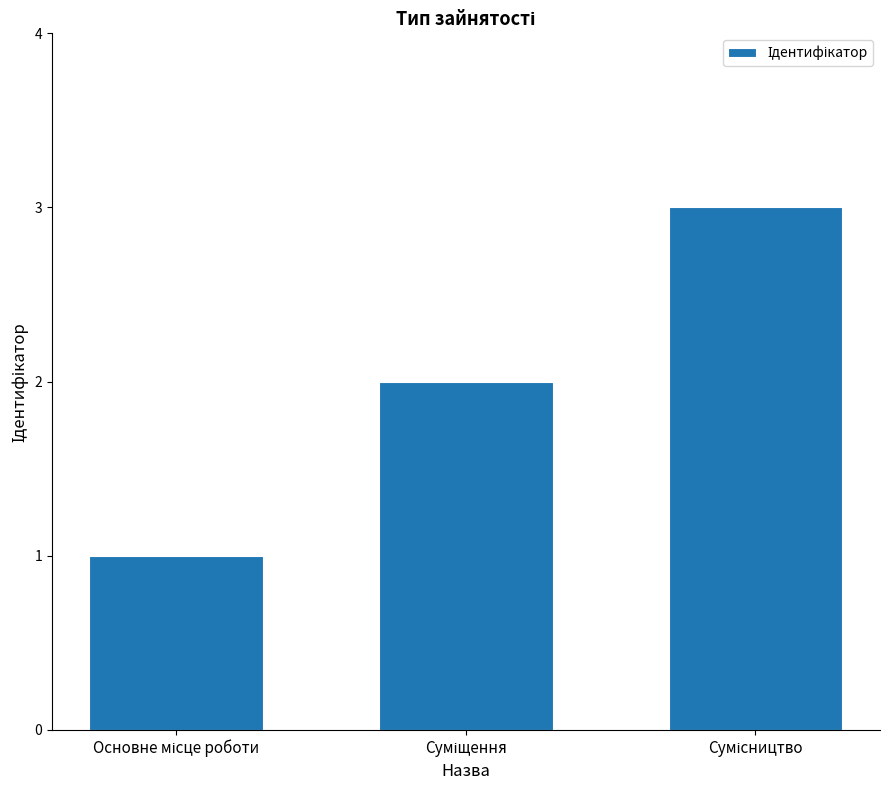

What is the sum of all values?

6